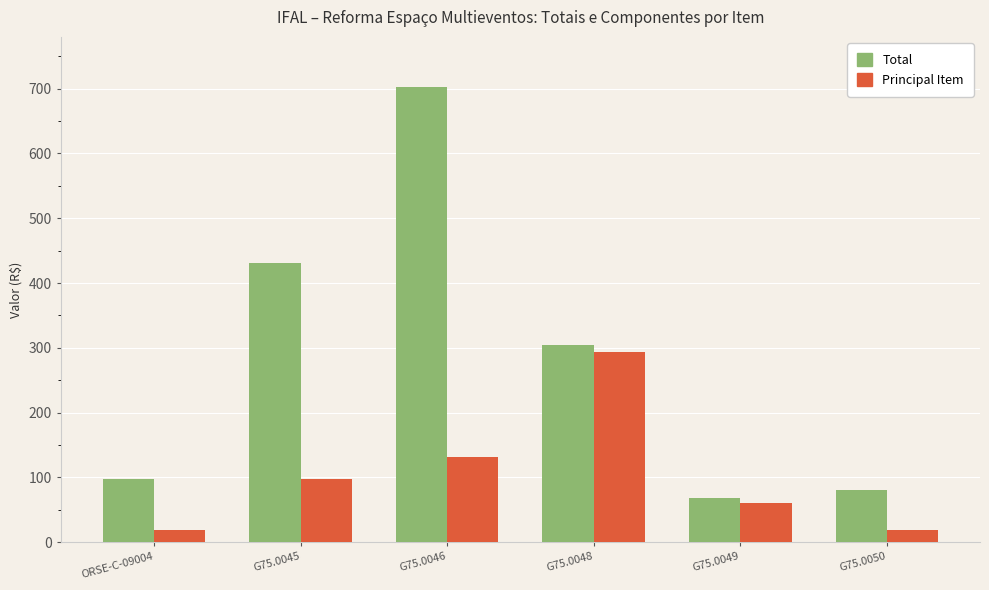

What is the sum of all Principal Item values?

619.9